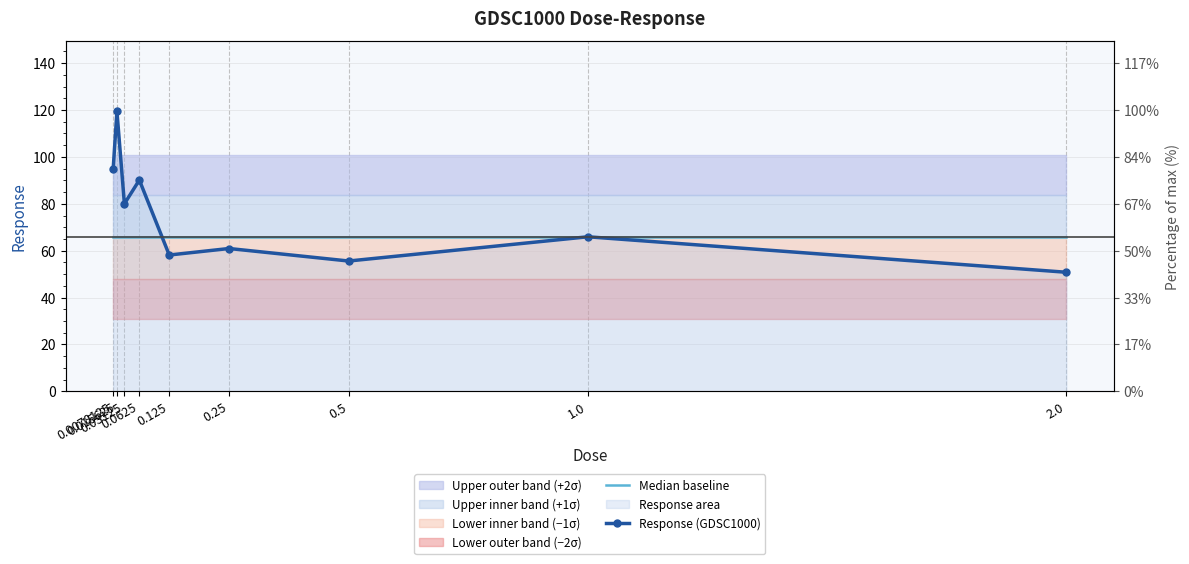

How many lines are shown in the chart?

2